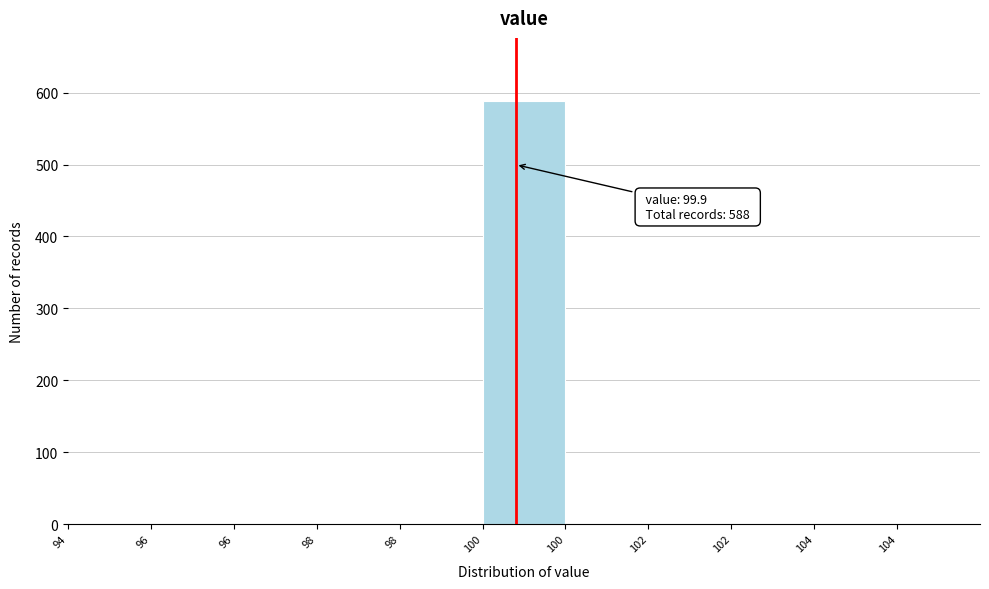

How many series are shown in this chart?

1